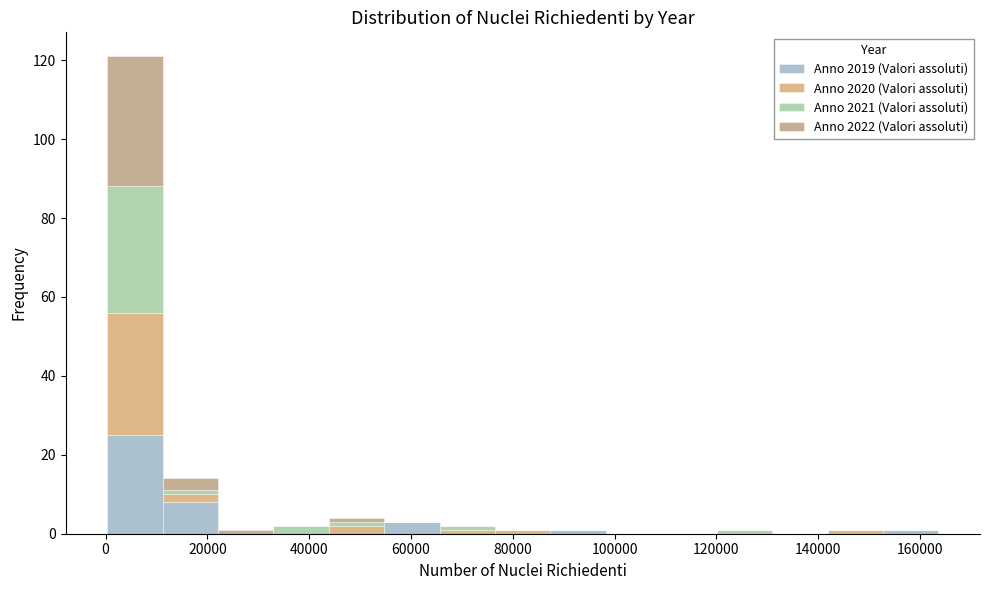

Which range on the x-axis has the tallest stacked bar (by total height)?

0 to 12000